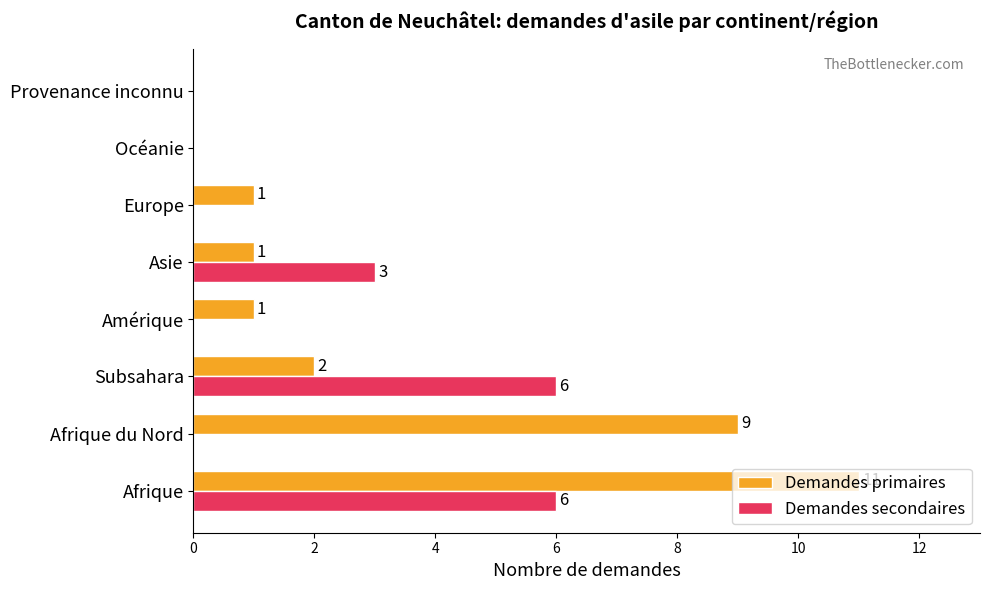

Is it true that Demandes secondaires equals 2 at Afrique du Nord?

False